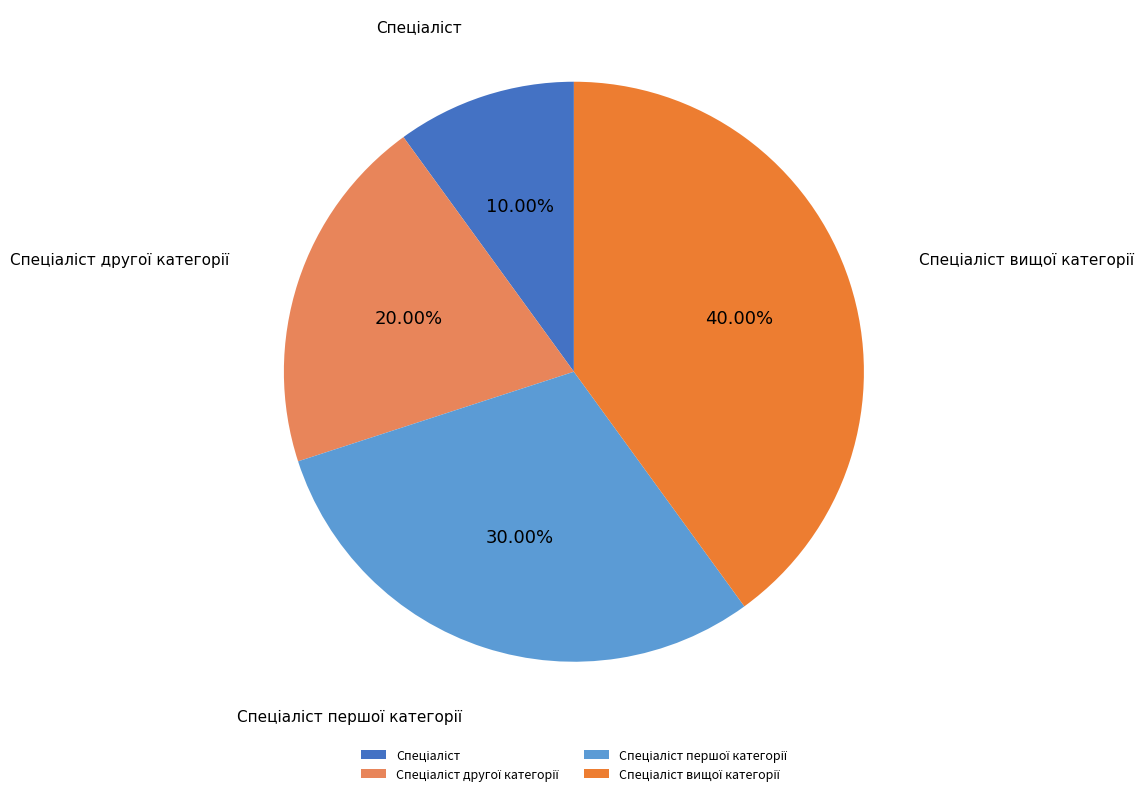

How many segments does this pie chart have?

4